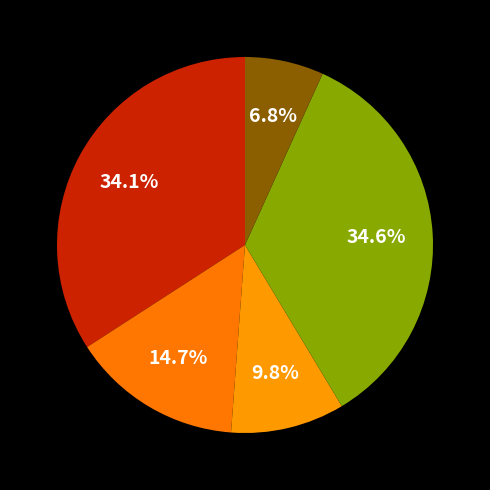

Count the number of slices in the pie.

5